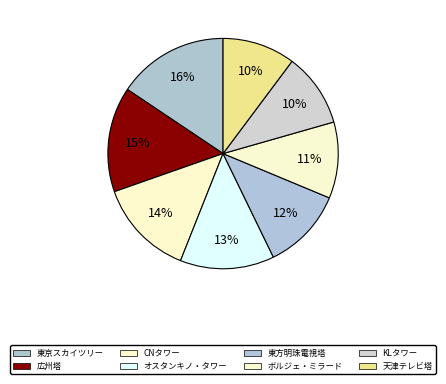

How many slices are in this pie chart?

8